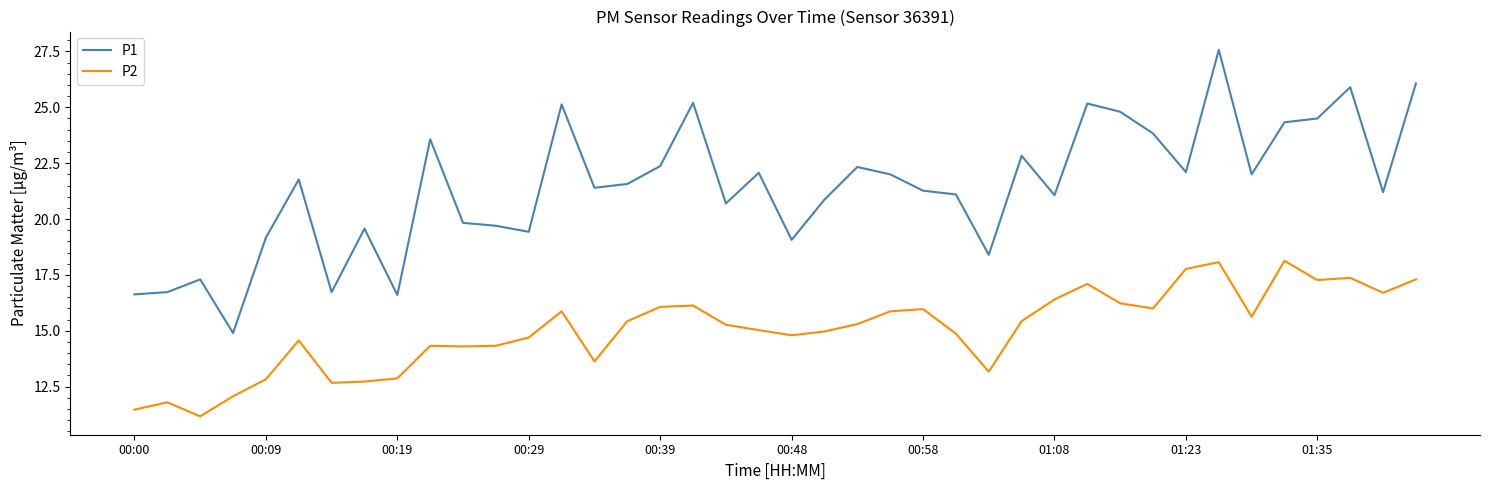

Which series has the largest total across all categories?

P1